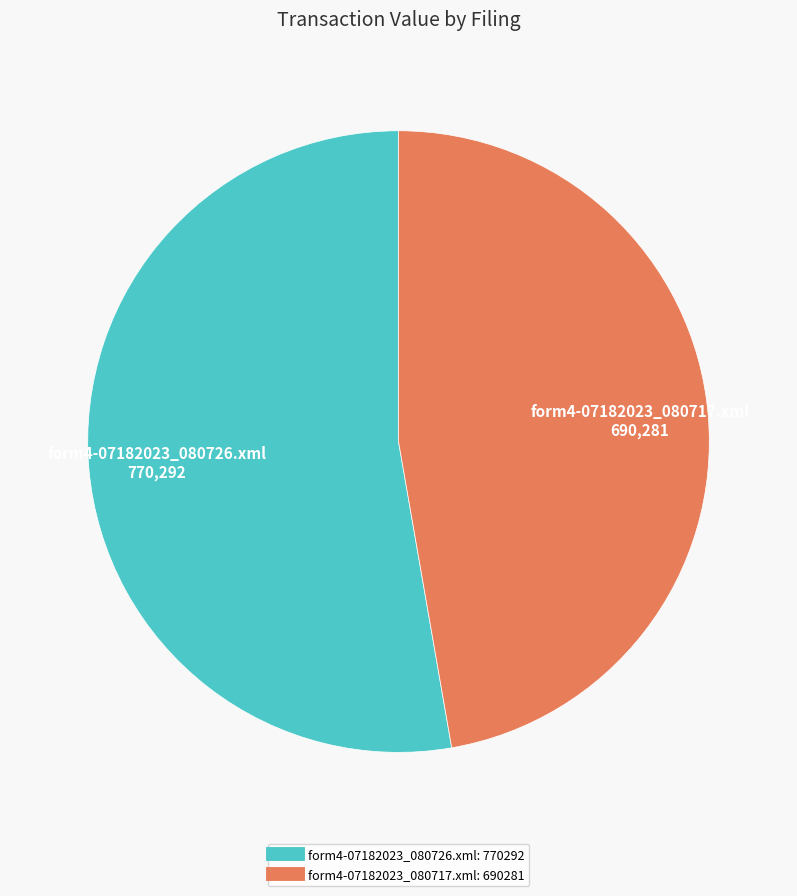

Is the sum of form4-07182023_080726.xml and form4-07182023_080717.xml greater than half?

Yes